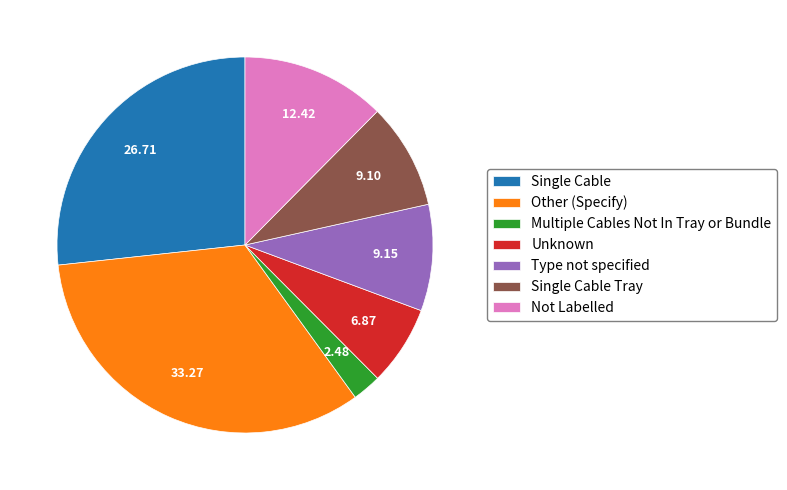

Is there a majority slice in this chart?

No